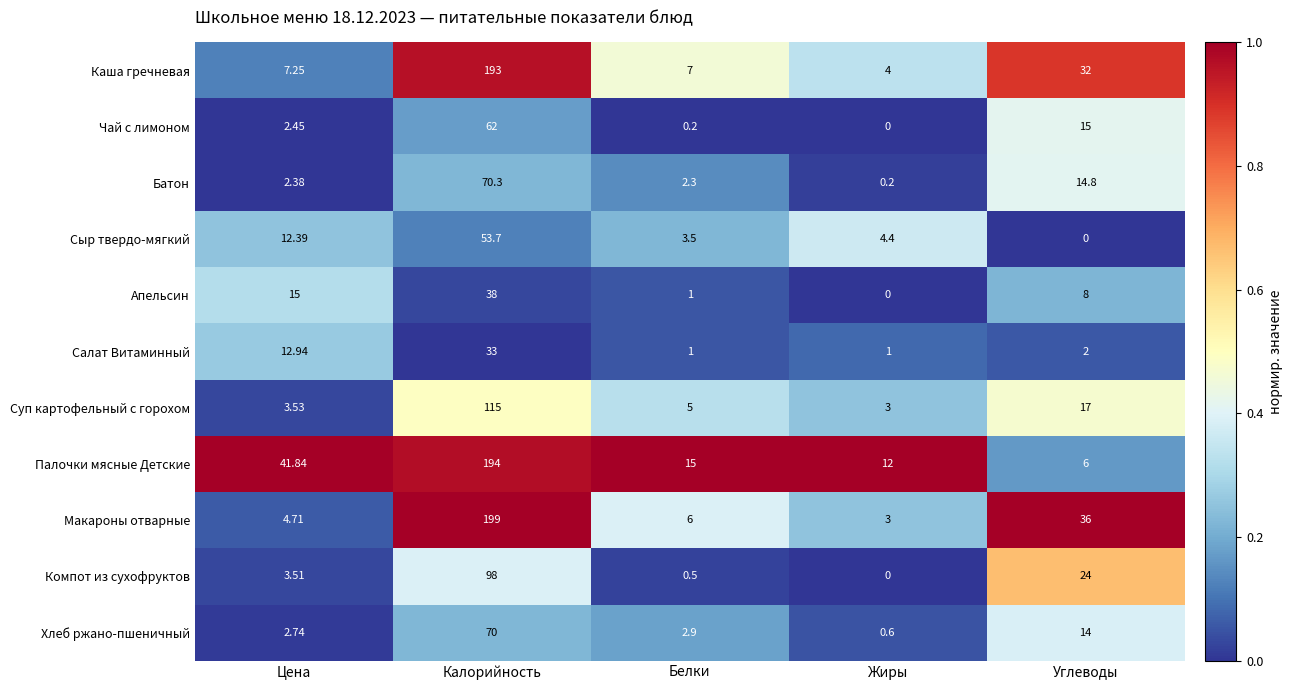

Which series has the largest total across all categories?

Палочки мясные Детские